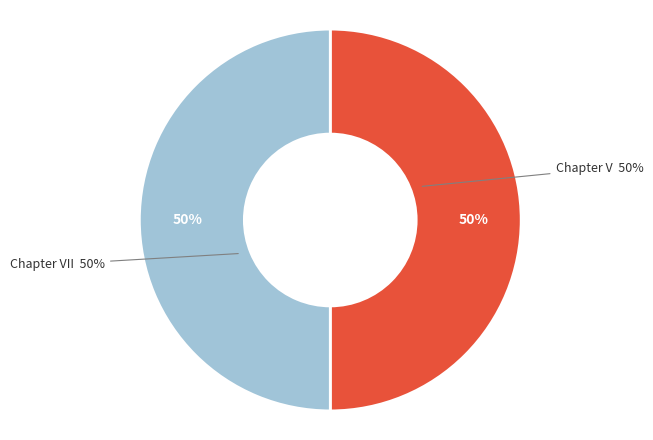

To the nearest percent, what percentage of the pie is Chapter V?

50%